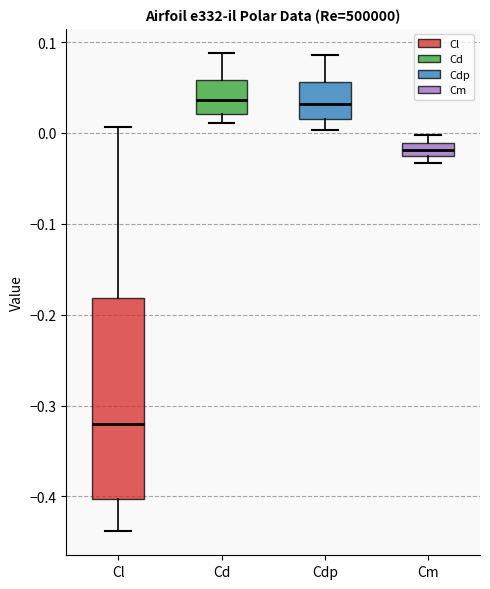

Where does the upper whisker of the box for Cd end on the y-axis? The values are not printed on the chart, so give them approximately, as read against the axis.

0.09